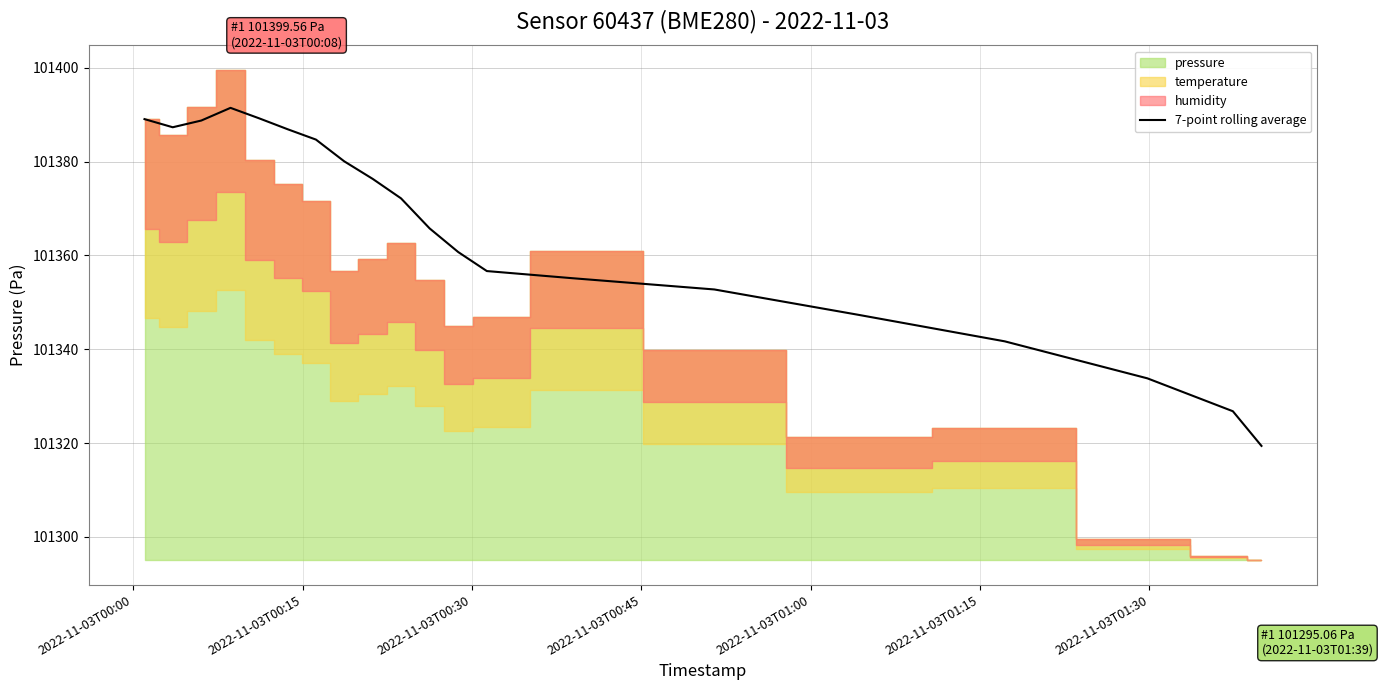

What is the highest value of the 7-point rolling average series?

101391.5